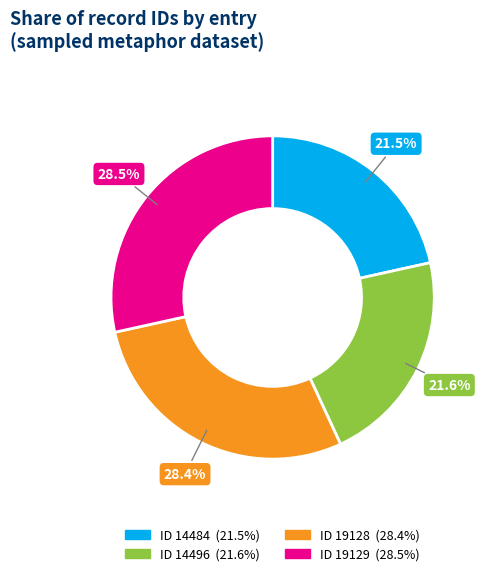

How many segments does this pie chart have?

4